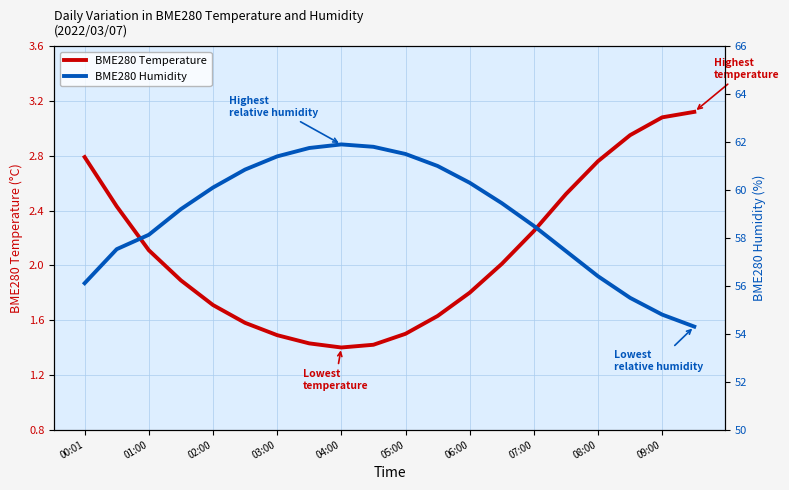

List the series in order of their peak value, highest first.

BME280 Humidity, BME280 Temperature